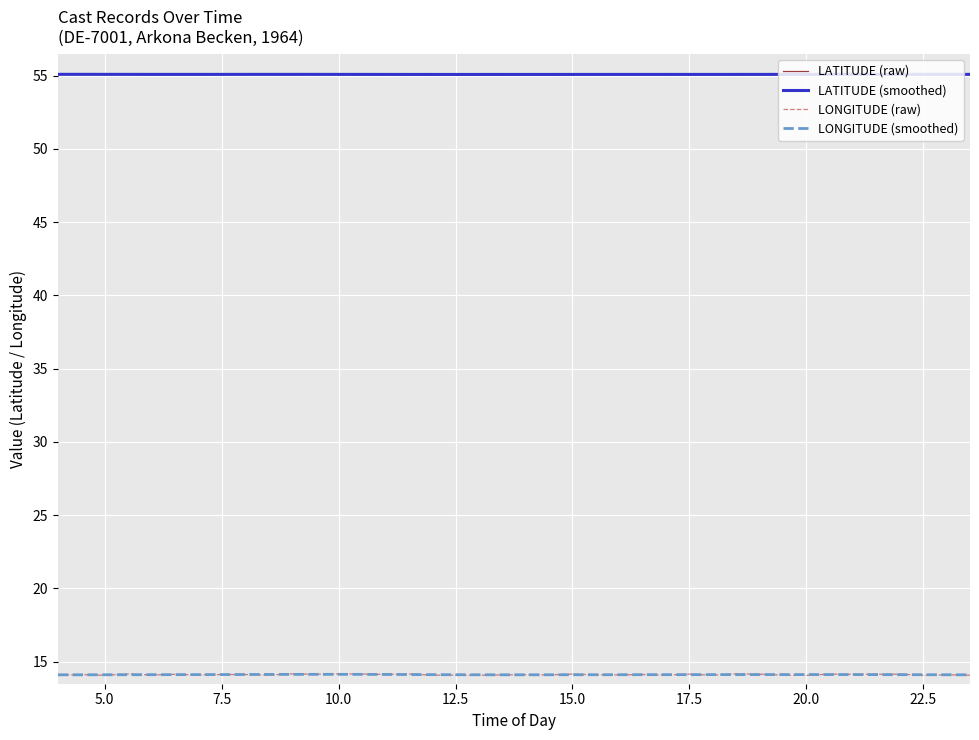

Which series has the largest range (max minus min)?

LONGITUDE (raw)